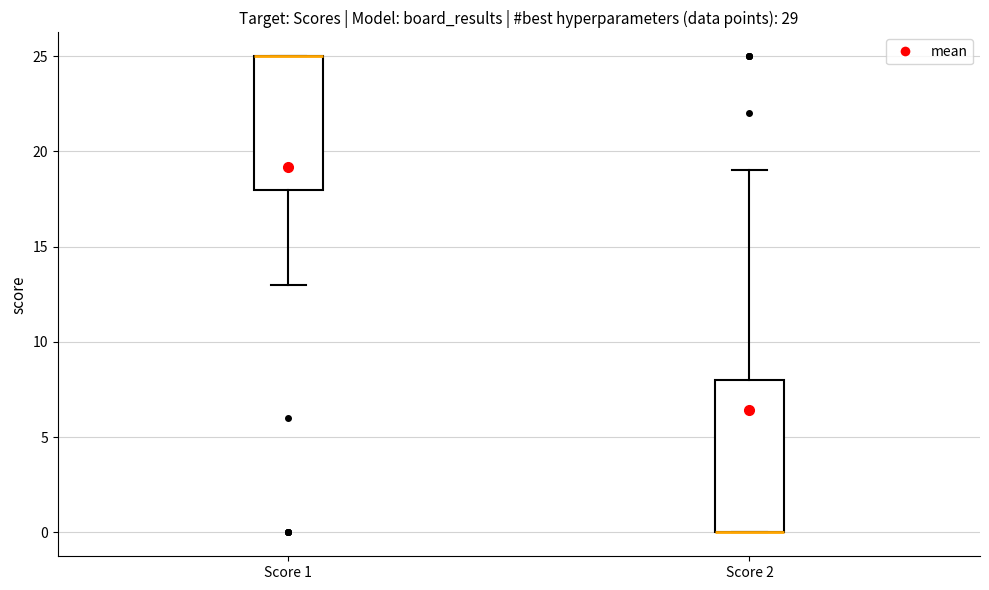

Where does the upper whisker of the box for Score 2 end on the y-axis? The values are not printed on the chart, so give them approximately, as read against the axis.

19